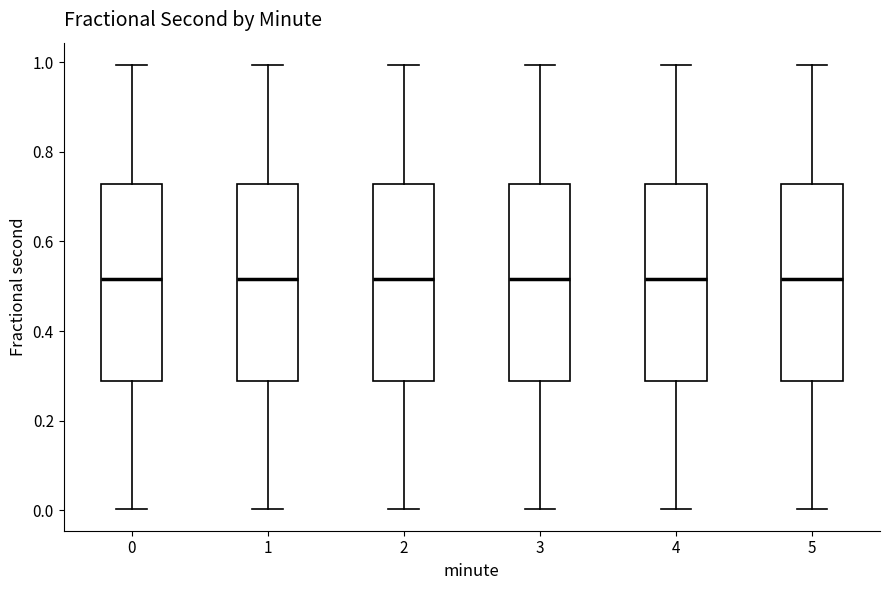

Reading left to right, transcribe this box plot: for each box, give where its median line is, the range the box spans, and where its two whiskers end, as read against the y-axis. The values are not printed on the chart, so give them approximately, as read against the axis.

0: median 0.52, box 0.28 to 0.72, whiskers 0.00 to 1.00
1: median 0.52, box 0.28 to 0.72, whiskers 0.00 to 1.00
2: median 0.52, box 0.28 to 0.72, whiskers 0.00 to 1.00
3: median 0.52, box 0.28 to 0.72, whiskers 0.00 to 1.00
4: median 0.52, box 0.28 to 0.72, whiskers 0.00 to 1.00
5: median 0.52, box 0.28 to 0.72, whiskers 0.00 to 1.00